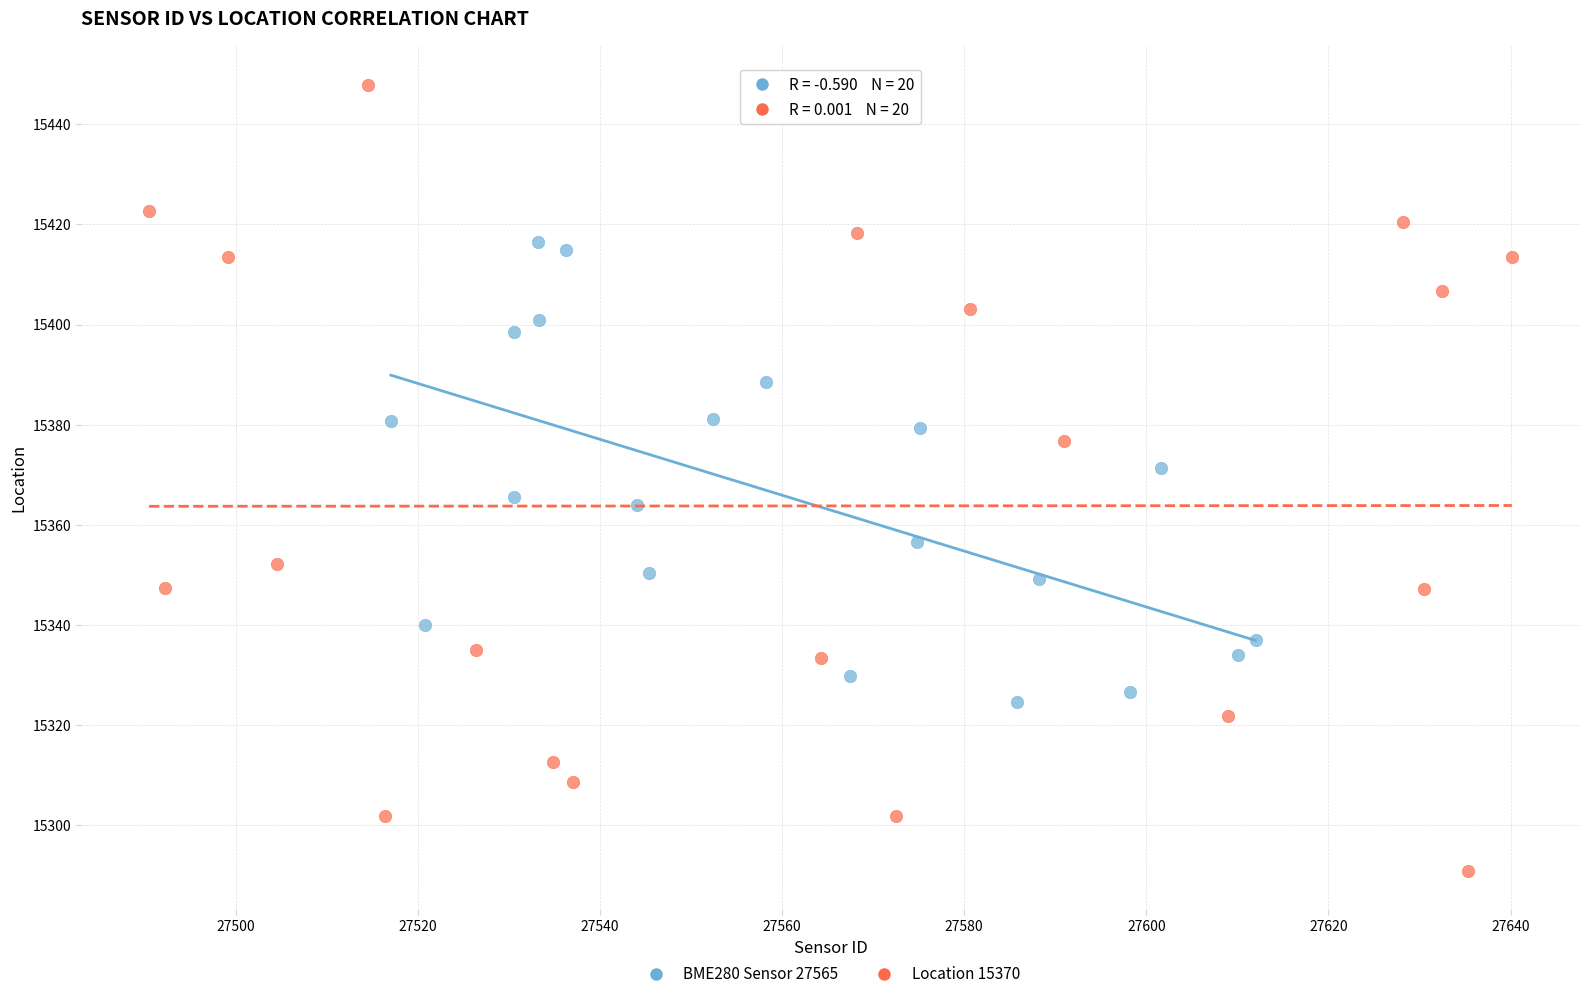

Which series reaches the maximum Y coordinate?

Location 15370